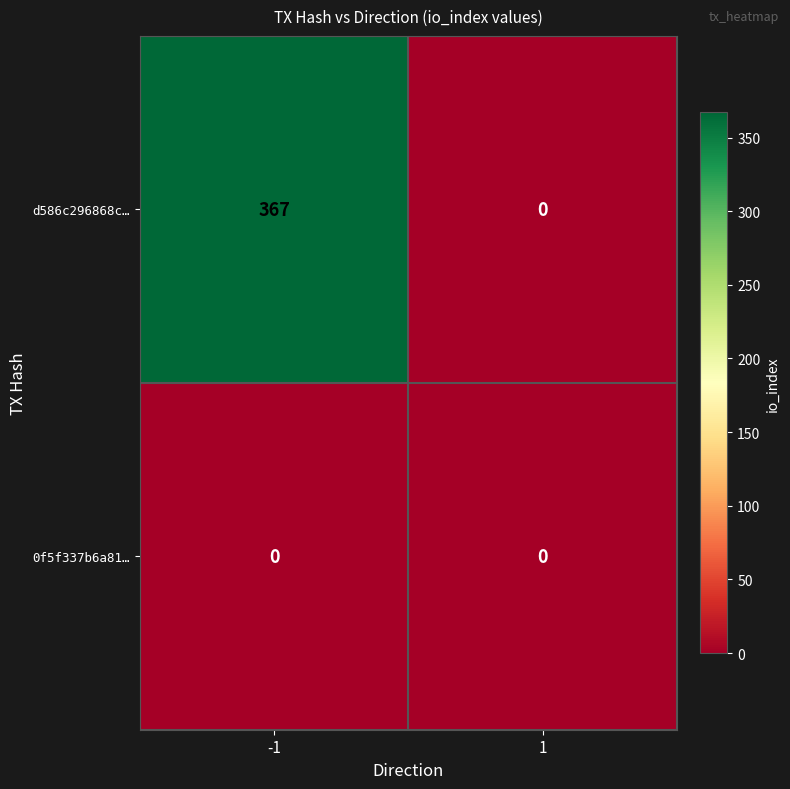

What is the greatest value displayed?

367